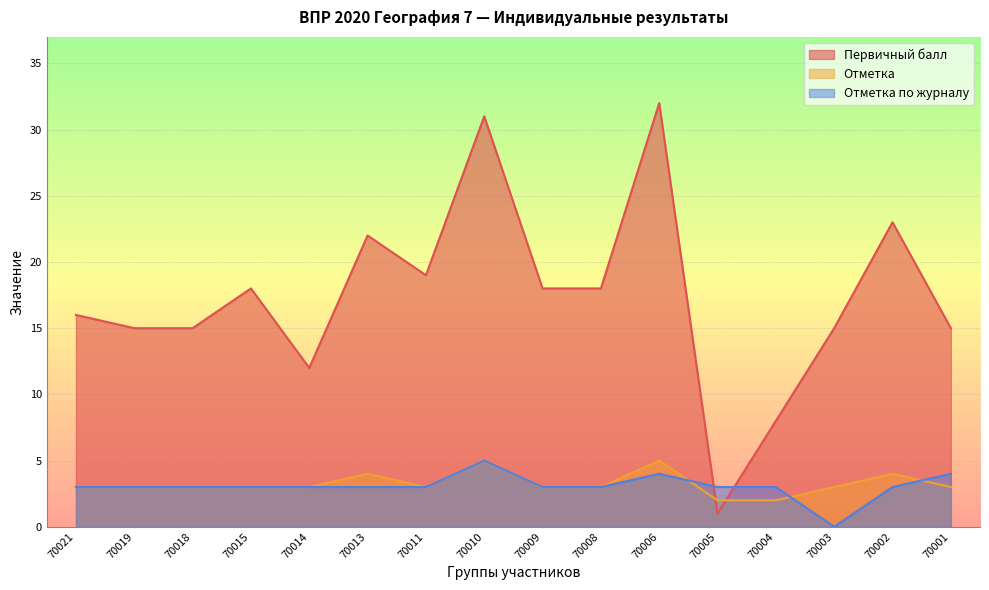

Where is the first local maximum for Первичный балл?

70015